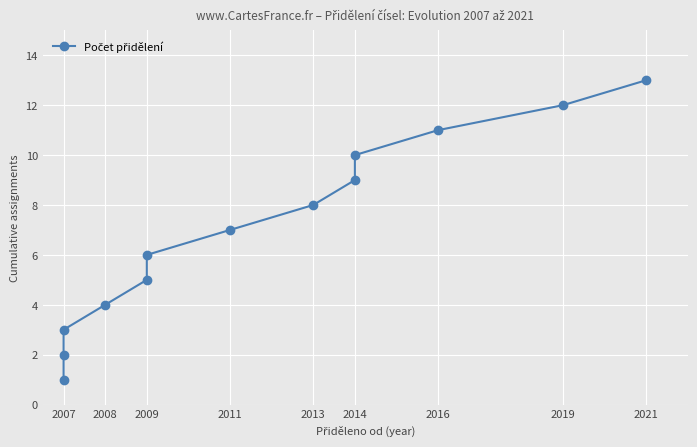

Which has a higher value, 2007 or 2008?

2008